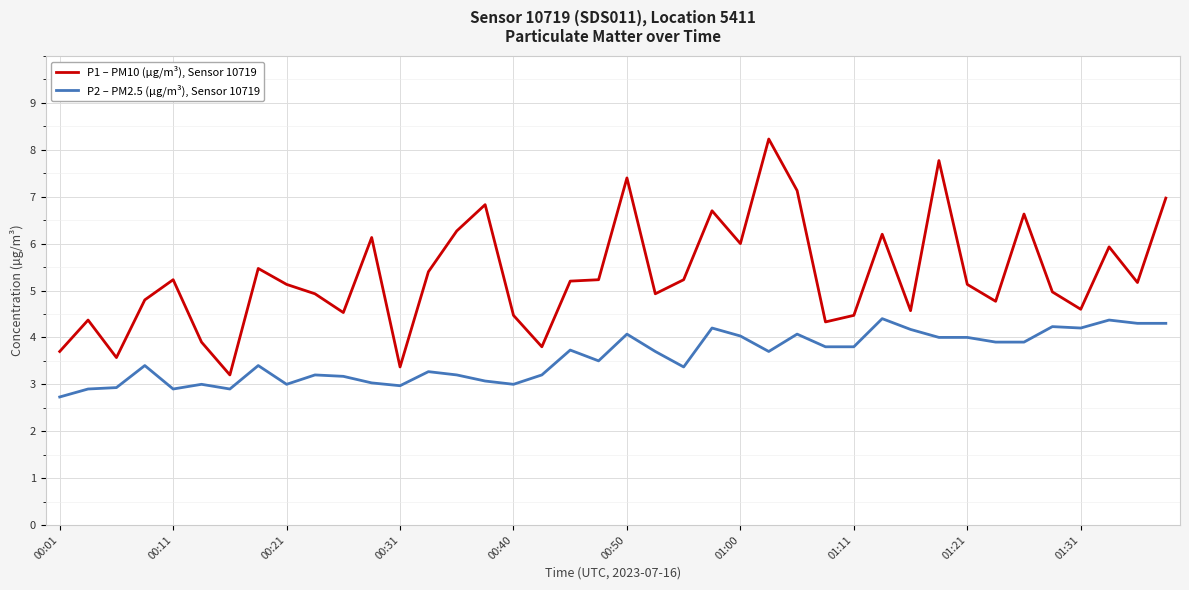

Which series has the largest range (max minus min)?

P1 – PM10 (µg/m³), Sensor 10719